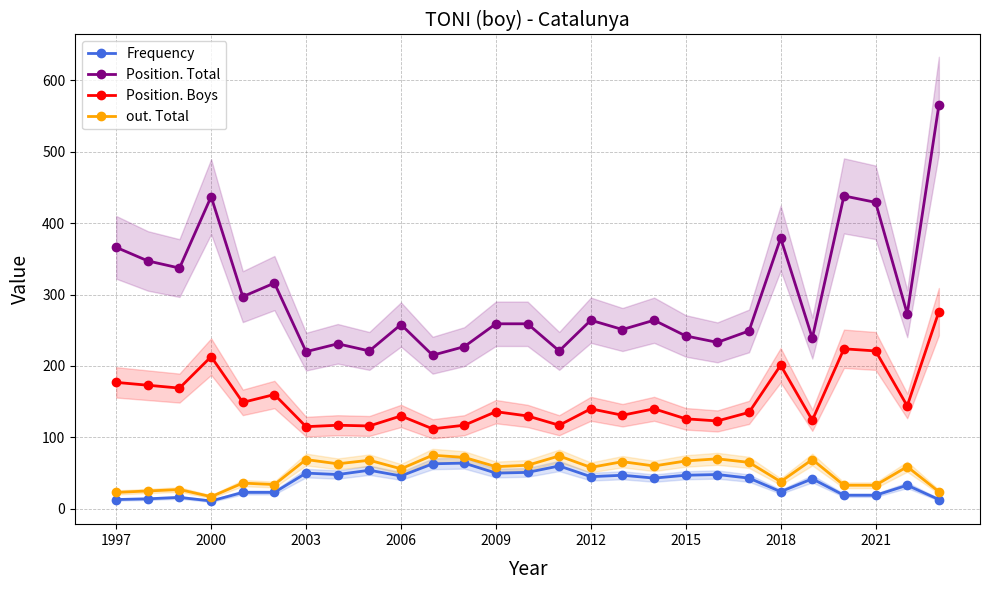

What is the maximum value for Position. Boys?

276